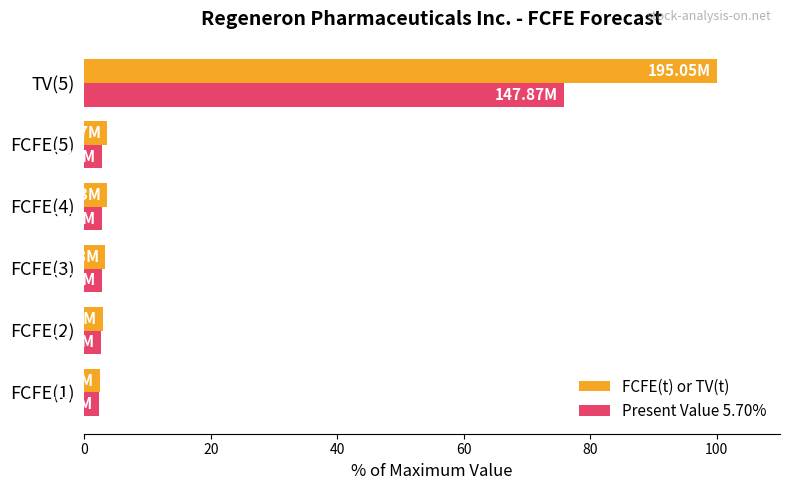

What is the difference between the maximum and minimum values in the FCFE(t) or TV(t) series?

97.5